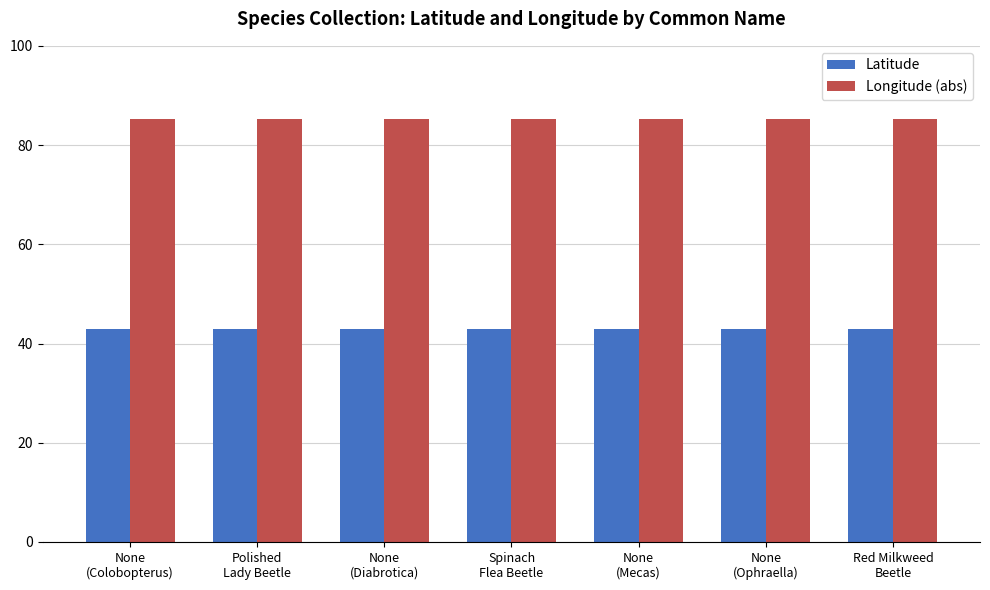

What is the label of the 1st bar from the left?

None
(Colobopterus)